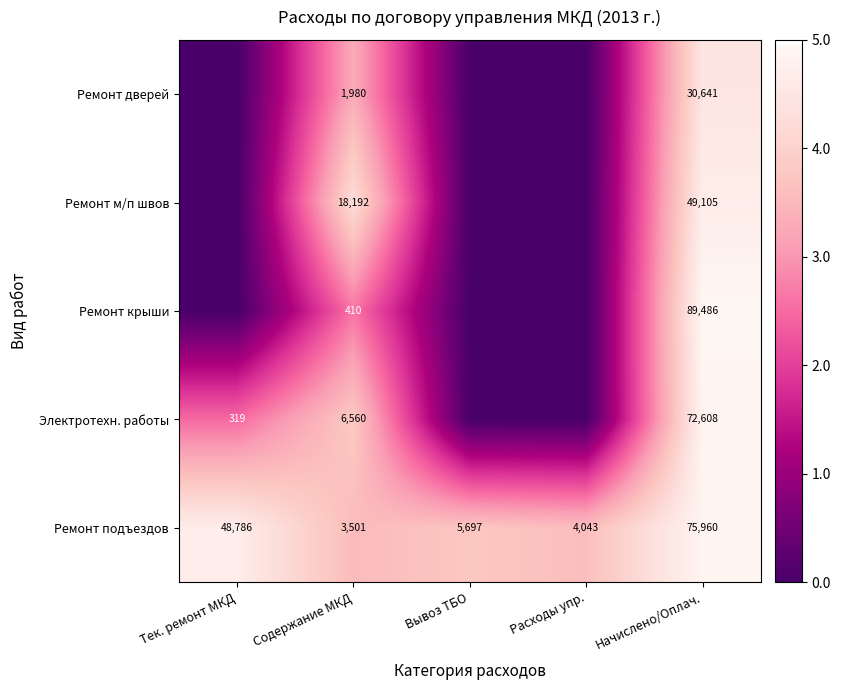

What is the sum of the Ремонт подъездов values at Тек. ремонт МКД and Расходы упр.?

52829